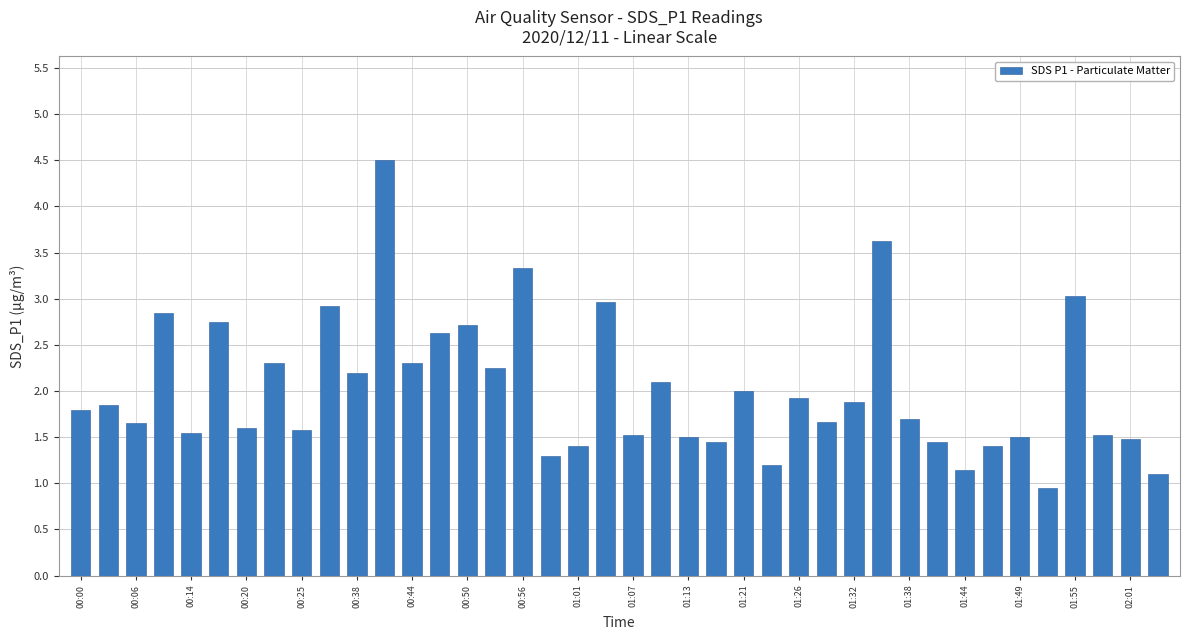

What is the maximum value shown in the chart?

4.5